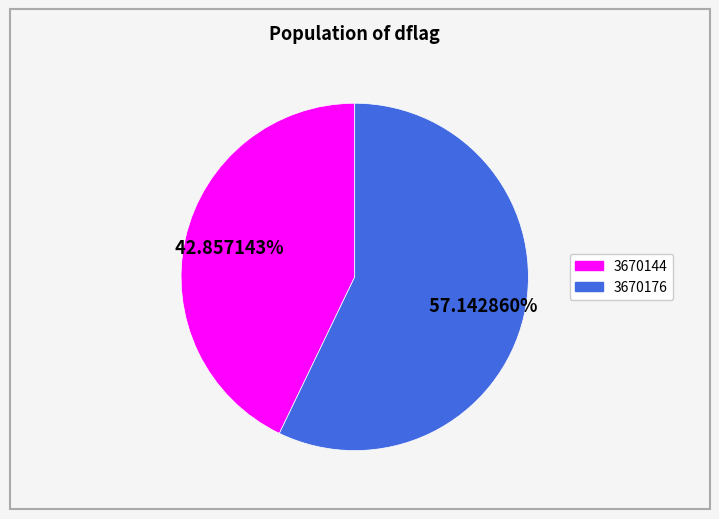

Rank the categories by value from lowest to highest.

3670144, 3670176